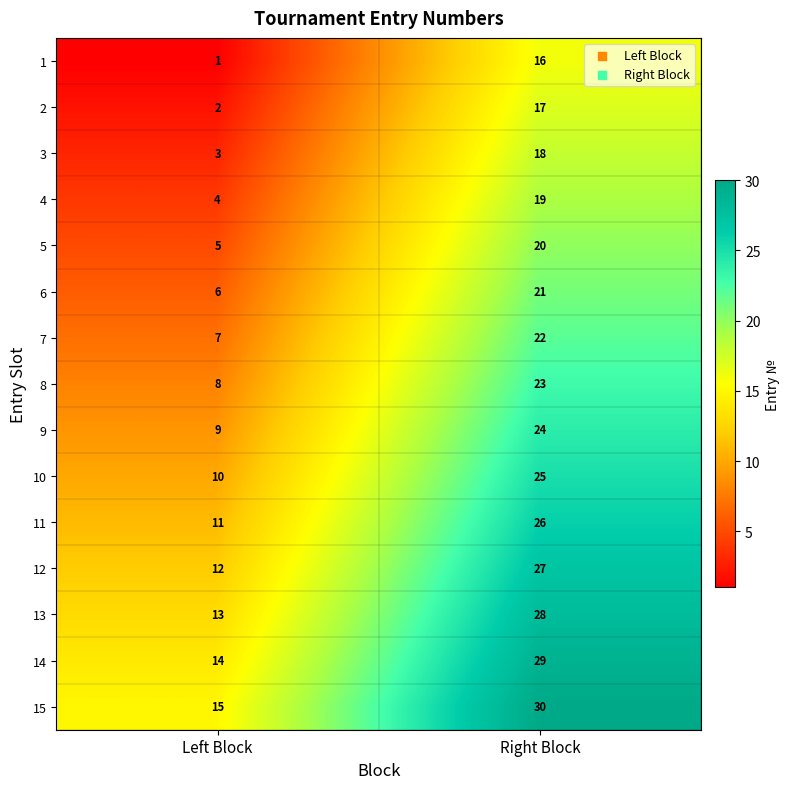

Is it true that 2 equals 22 at Right Block?

False